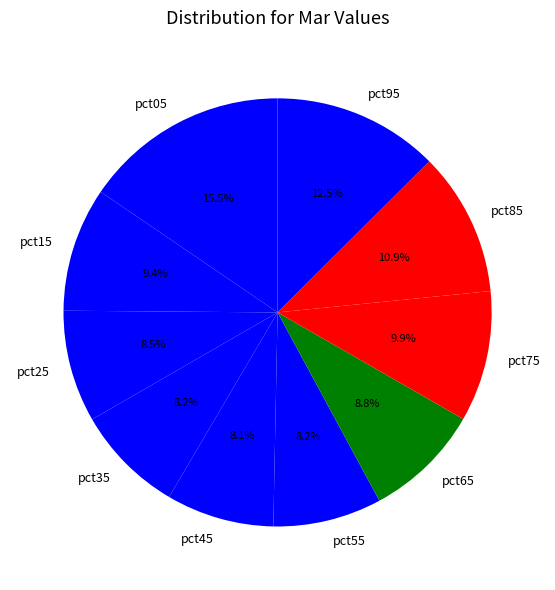

To the nearest percent, what is the difference between the pct35 and pct05 slice percentages?

7%